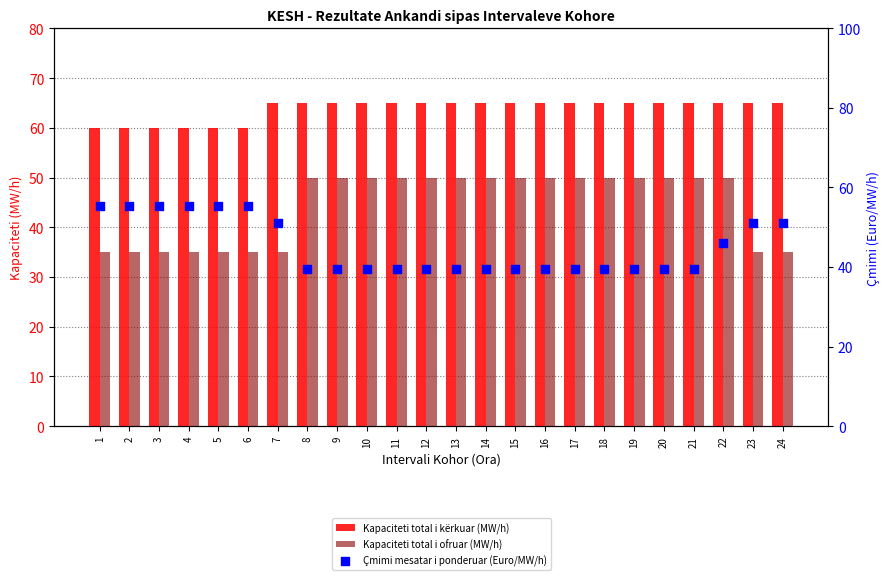

At how many categories does at least one series exceed 38?

24